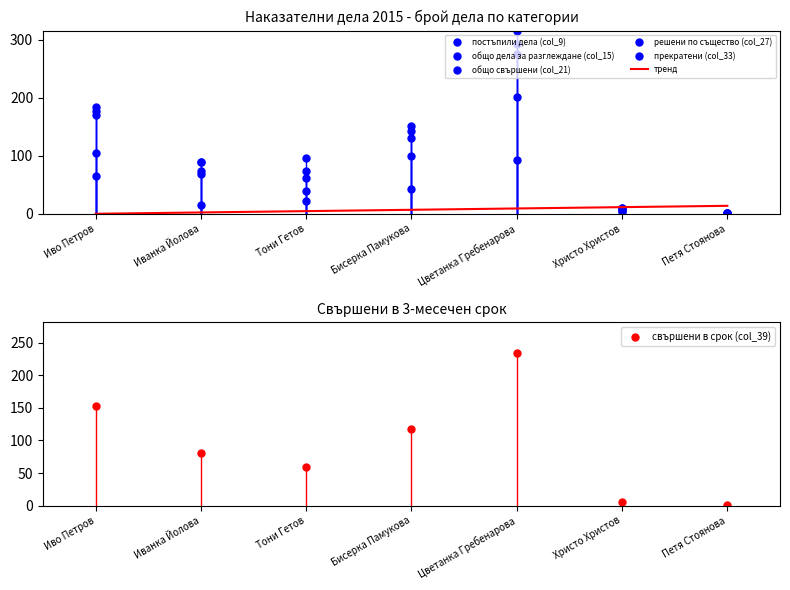

What is the difference between the highest and lowest values at Тони Гетов?

75